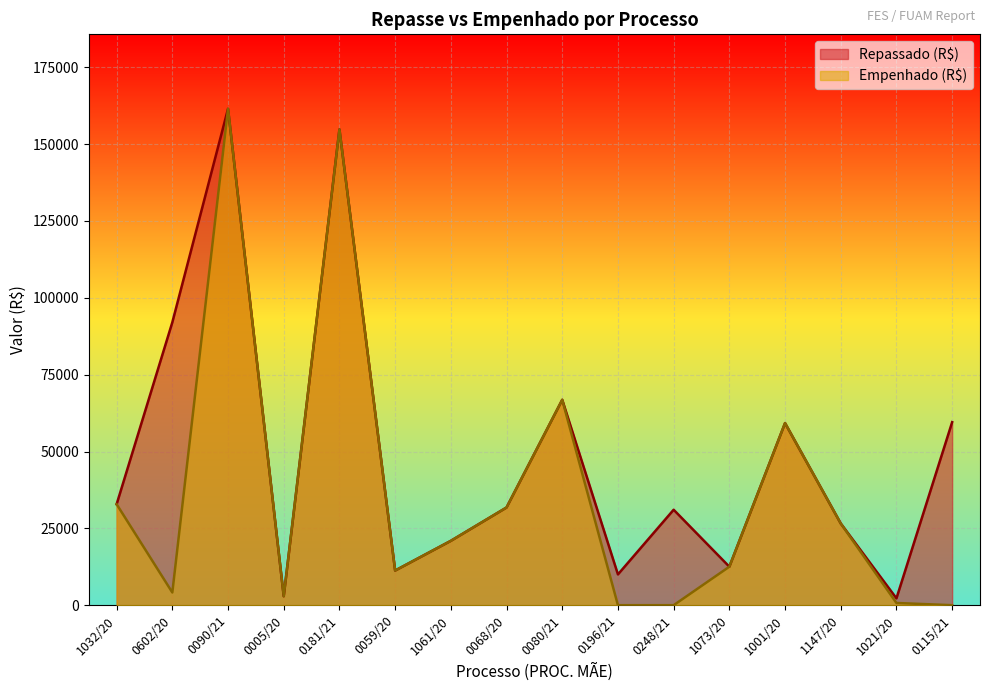

How many series are shown in this chart?

2